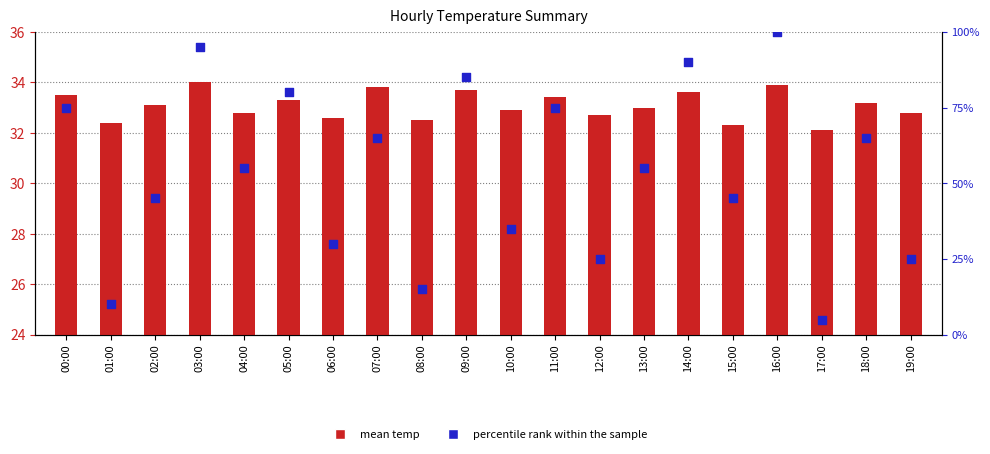

Is the value of mean temp marker at 00:00 greater than the value of mean temp at 06:00?

Yes